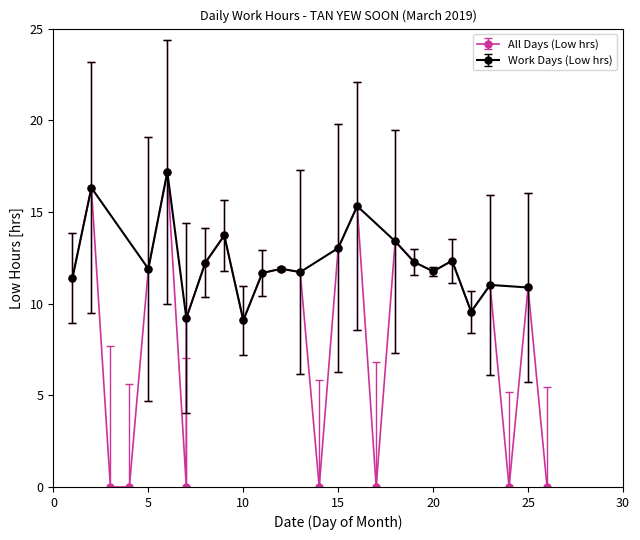

What is the greatest value displayed?

17.2